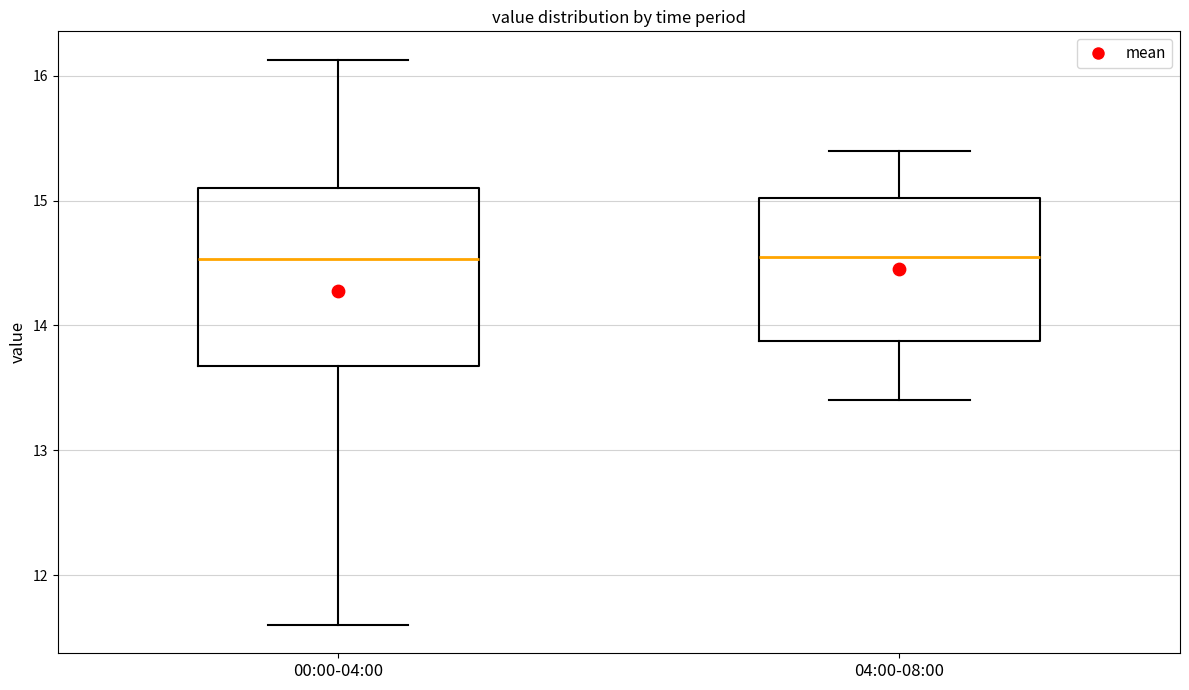

Reading left to right, transcribe this box plot: for each box, give where its median line is, the range the box spans, and where its two whiskers end, as read against the y-axis. The values are not printed on the chart, so give them approximately, as read against the axis.

00:00-04:00: median 14.5, box 13.7 to 15.1, whiskers 11.6 to 16.1
04:00-08:00: median 14.6, box 13.9 to 15.0, whiskers 13.4 to 15.4